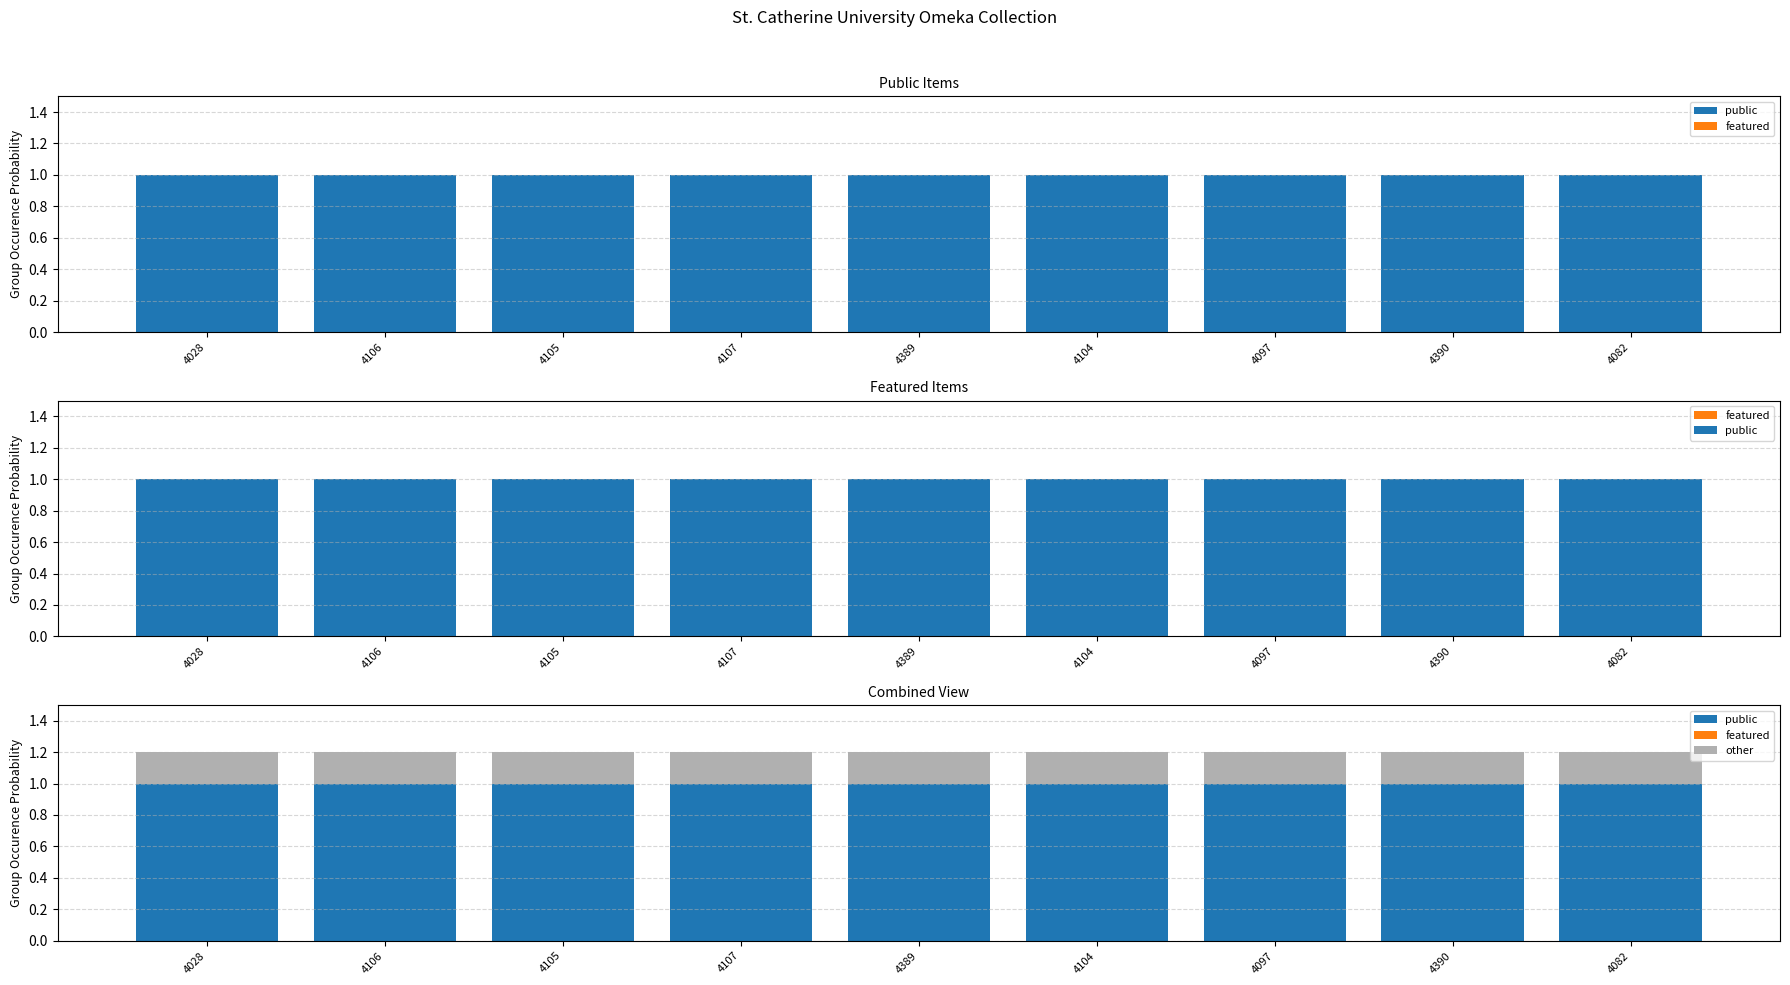

Reading right to left, list all the values displayed in this chart.

public: 1.0	1.0	1.0	1.0	1.0	1.0	1.0	1.0	1.0
featured: 0.0	0.0	0.0	0.0	0.0	0.0	0.0	0.0	0.0
other: 0.2	0.2	0.2	0.2	0.2	0.2	0.2	0.2	0.2